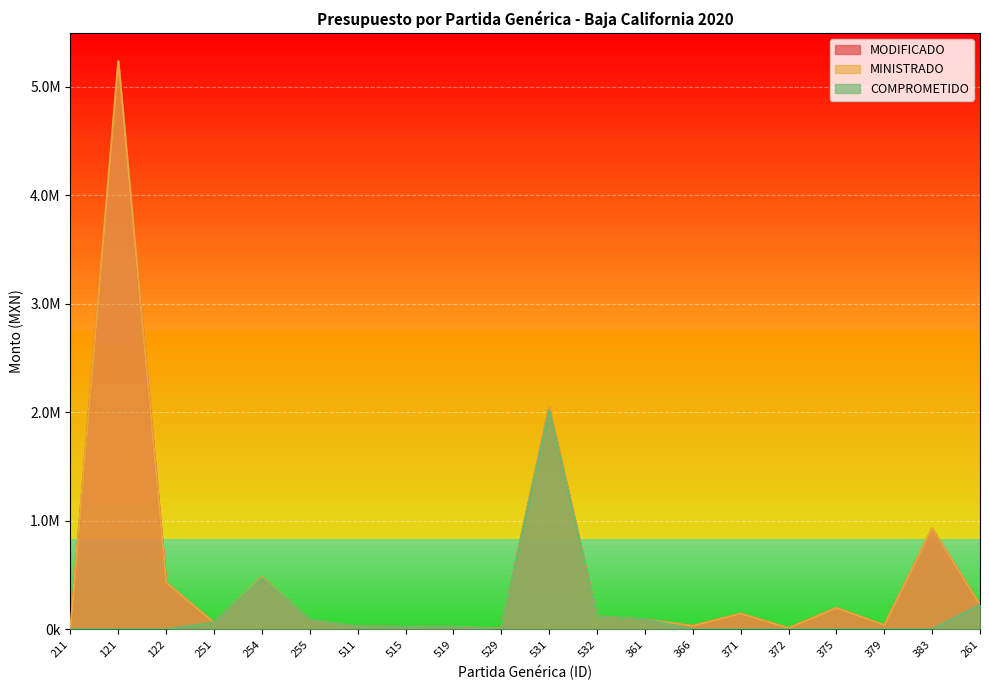

Does the chart display data point markers on the line(s)?

No